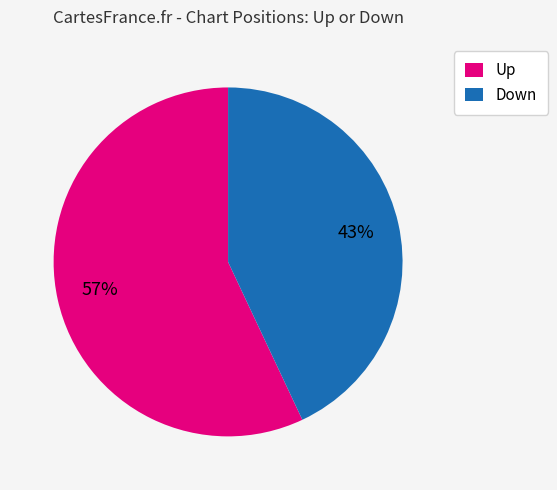

What is the ratio of the value at Up to the value at Down?

1.3